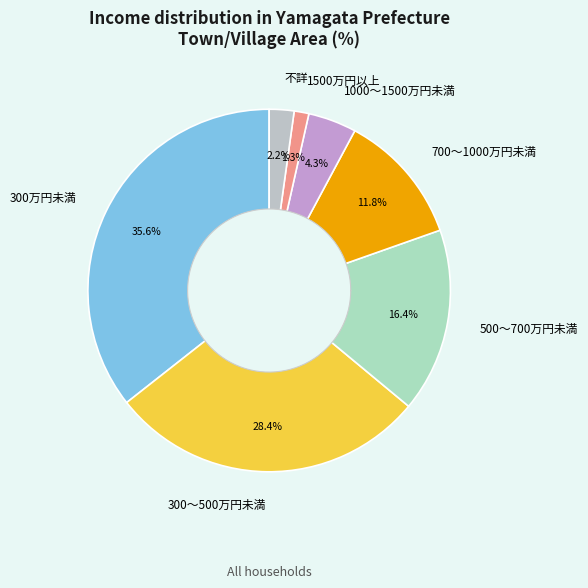

Rank the categories by value from highest to lowest.

300万円未満, 300～500万円未満, 500～700万円未満, 700～1000万円未満, 1000～1500万円未満, 不詳, 1500万円以上